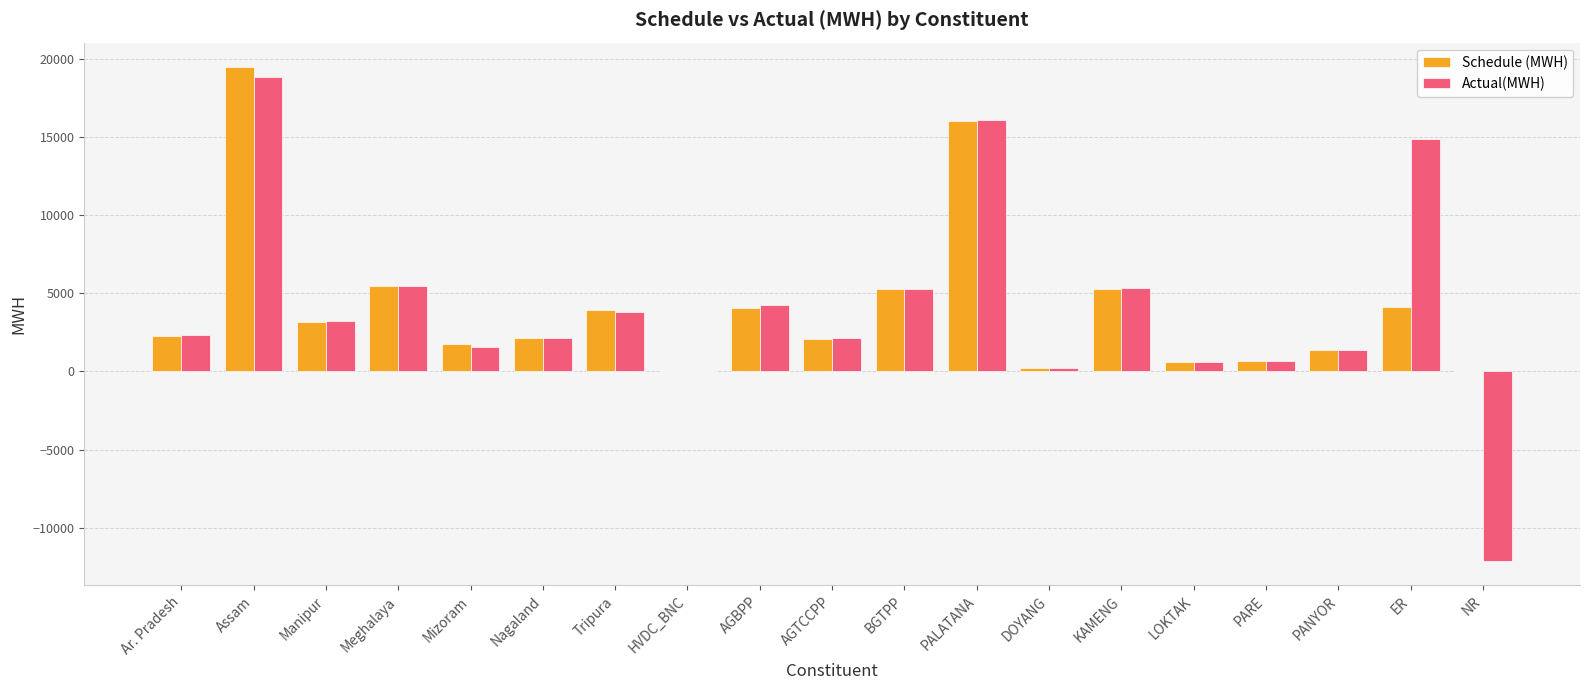

The Actual(MWH) series shows 3785.9 at Tripura. True or false?

True